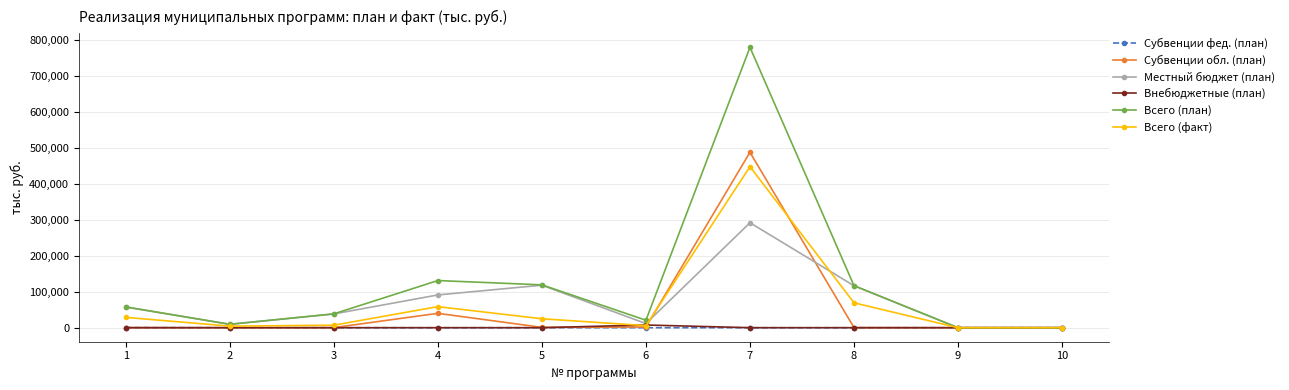

At how many categories does at least one series exceed 77278?

4